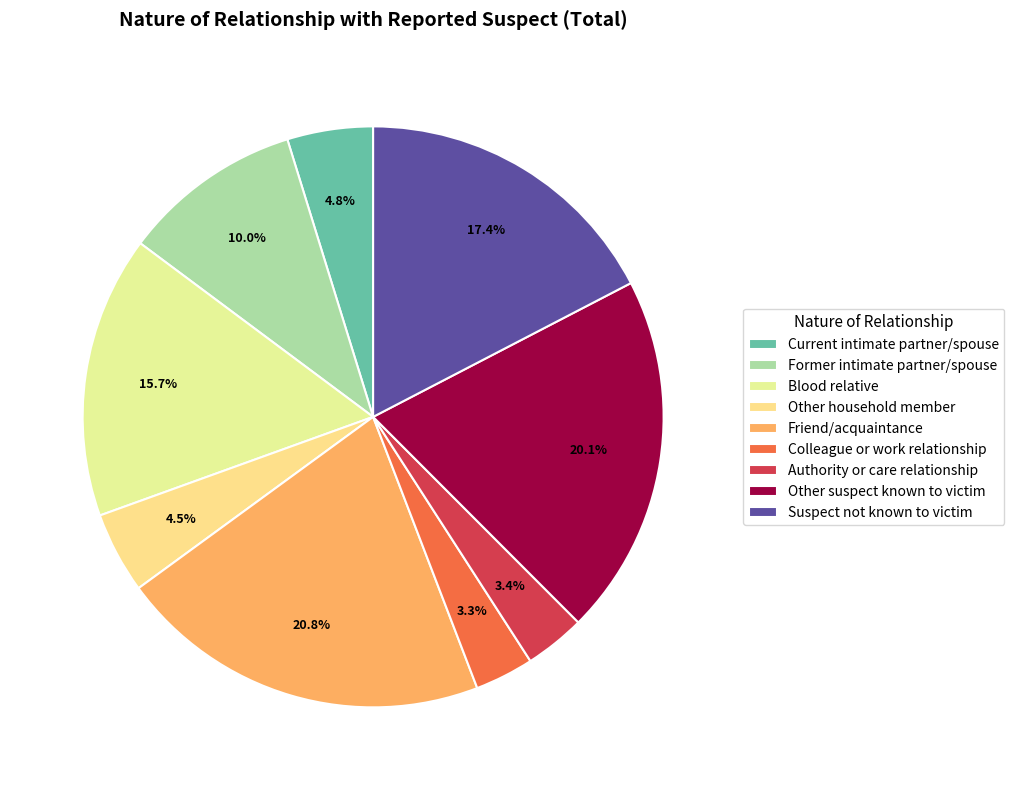

To the nearest percent, what is the difference between the largest and smallest slice percentages?

18%